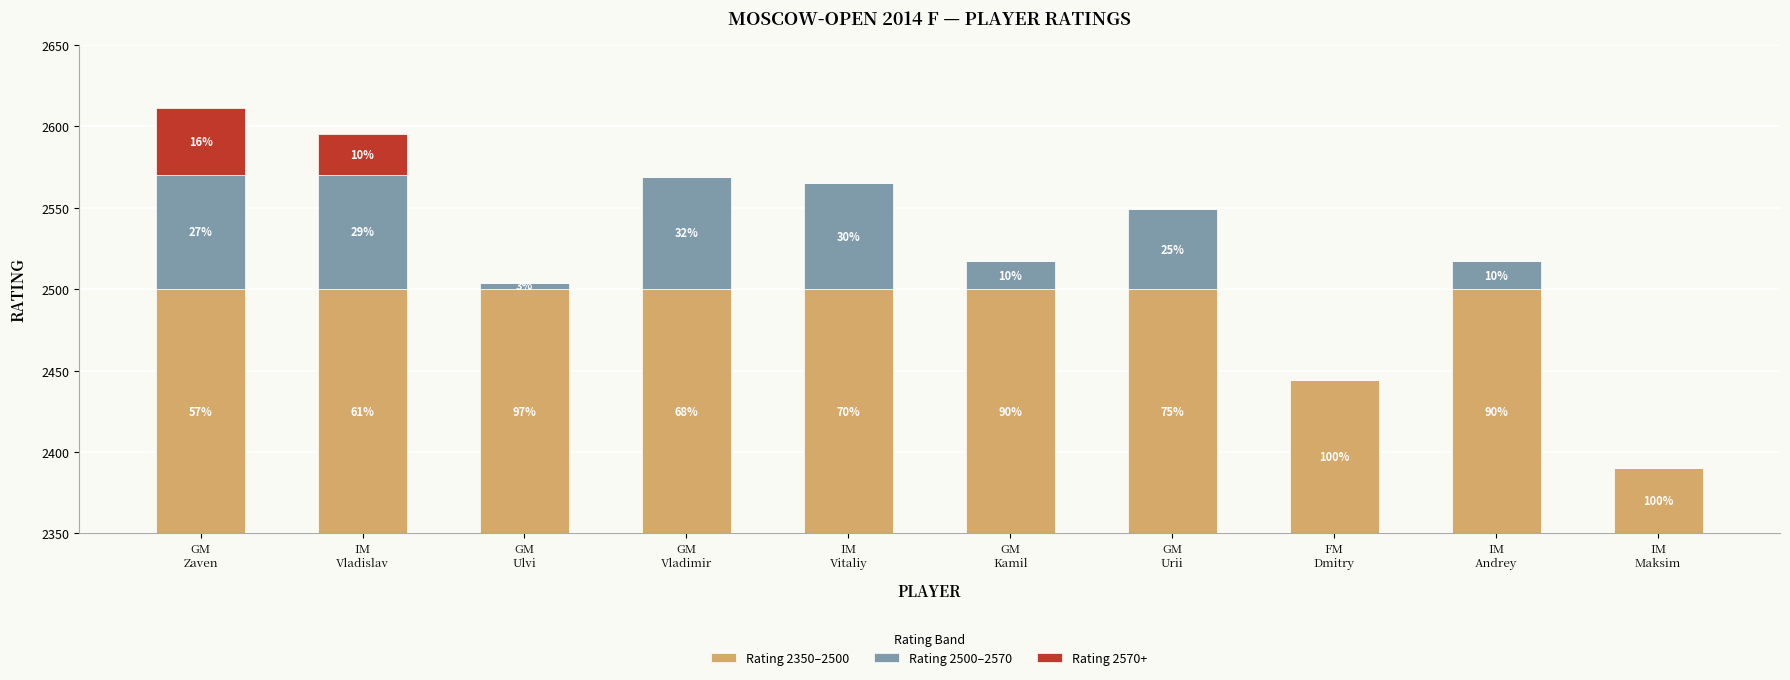

How many values in the Rating 2350–2500 series are below 150?

2